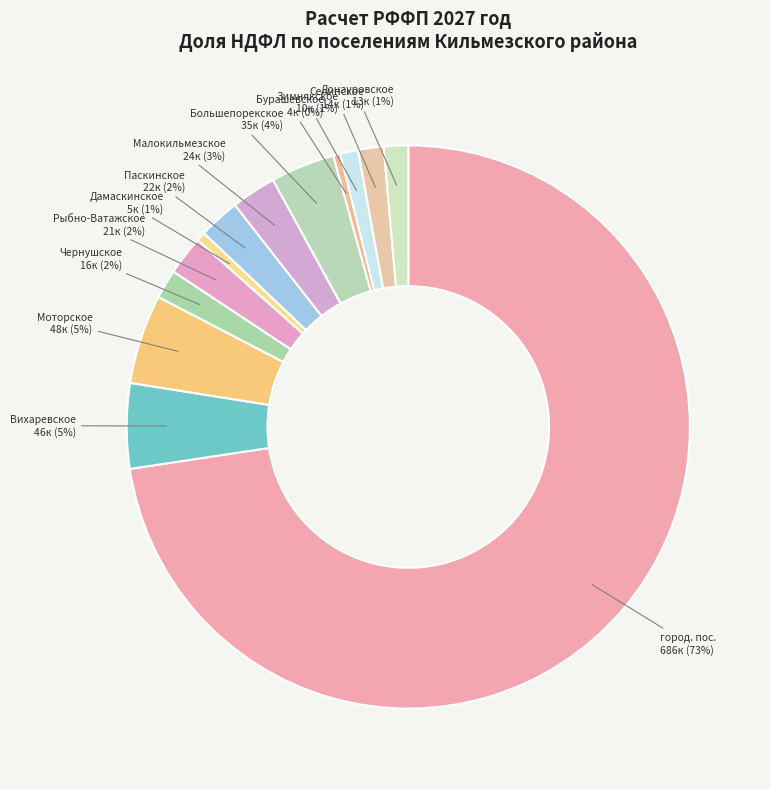

Do Дамаскинское and Селинское together represent more than half of the pie?

No